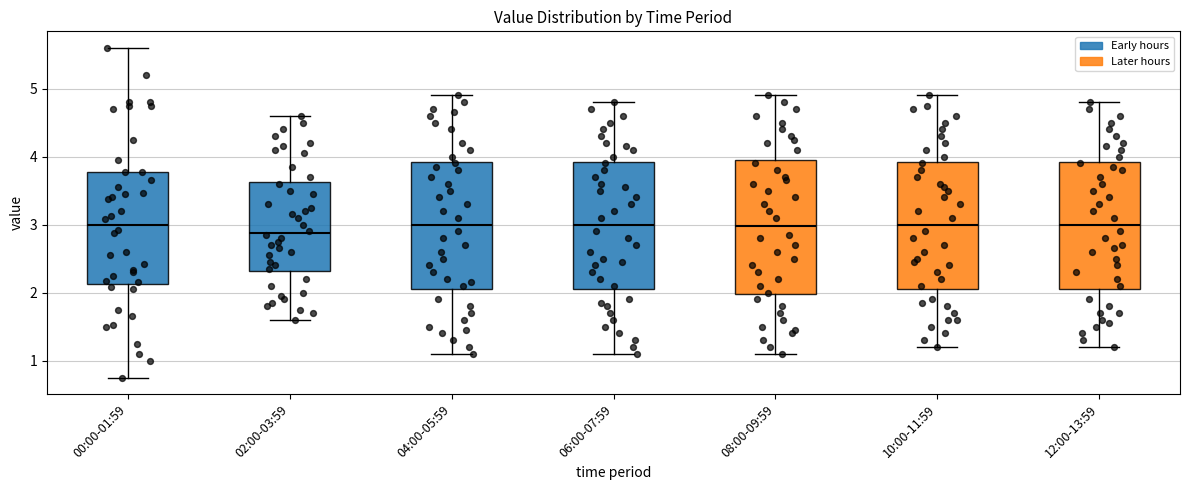

Reading left to right, transcribe this box plot: for each box, give where its median line is, the range the box spans, and where its two whiskers end, as read against the y-axis. The values are not printed on the chart, so give them approximately, as read against the axis.

00:00-01:59: median 3.0, box 2.1 to 3.8, whiskers 0.8 to 5.6
02:00-03:59: median 2.9, box 2.3 to 3.6, whiskers 1.6 to 4.6
04:00-05:59: median 3.0, box 2.1 to 3.9, whiskers 1.1 to 4.9
06:00-07:59: median 3.0, box 2.1 to 3.9, whiskers 1.1 to 4.8
08:00-09:59: median 3.0, box 2.0 to 4.0, whiskers 1.1 to 4.9
10:00-11:59: median 3.0, box 2.1 to 3.9, whiskers 1.2 to 4.9
12:00-13:59: median 3.0, box 2.1 to 3.9, whiskers 1.2 to 4.8